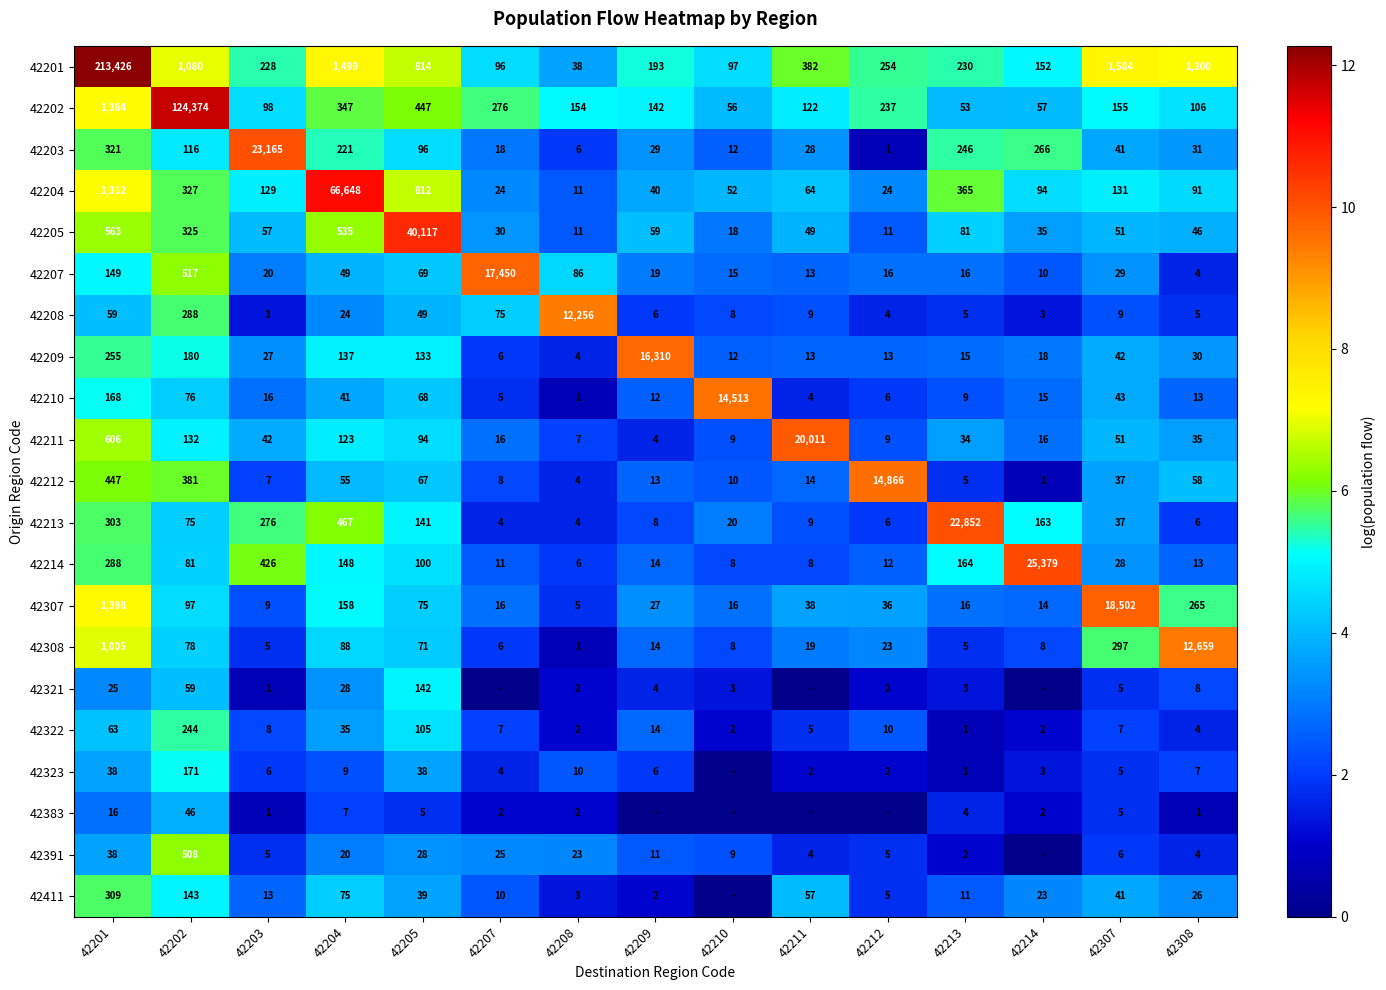

What is the spread (max minus min) of values at 42213?

22851